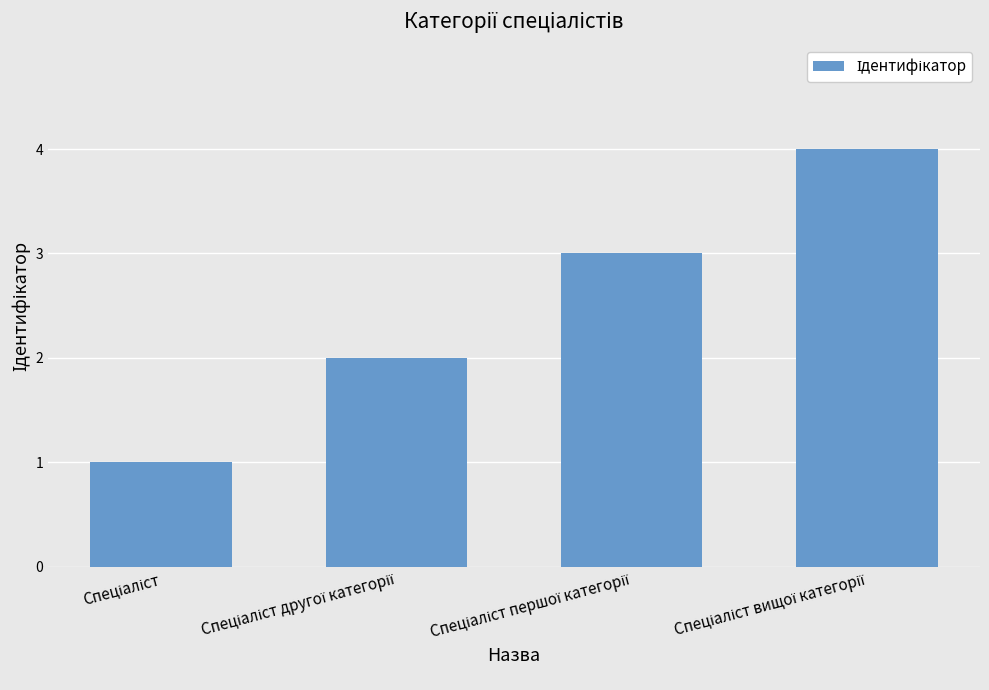

What is the difference between the maximum and second lowest values?

2